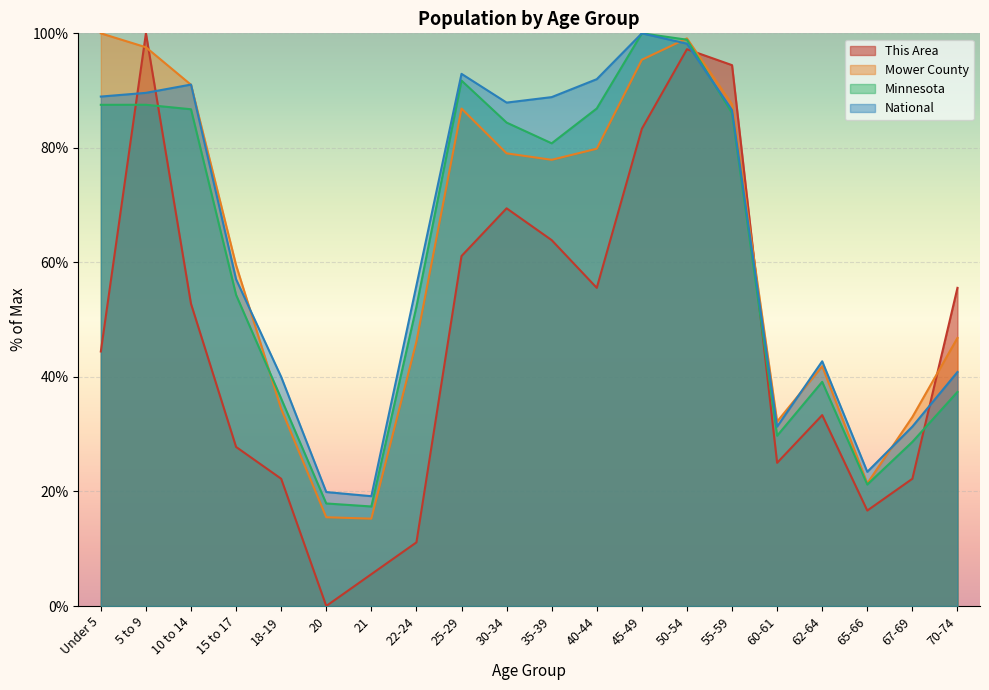

Between which two adjacent categories do Minnesota and This Area first intersect?

Under 5 and 5 to 9